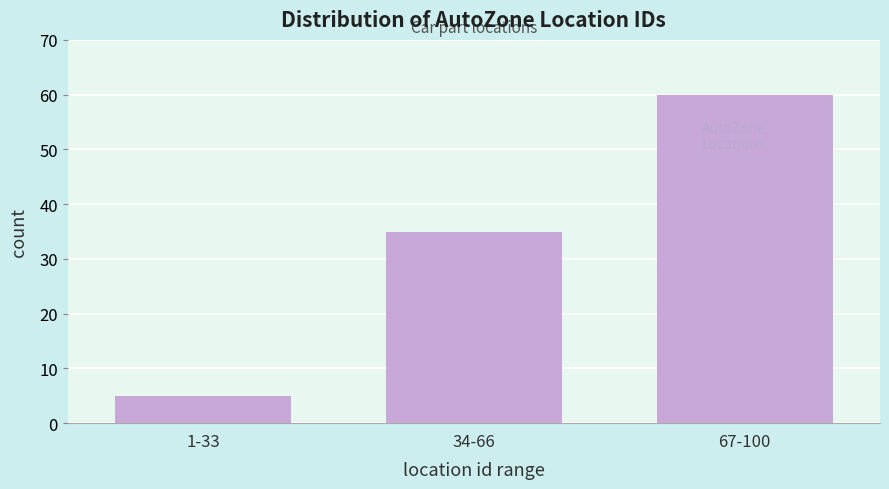

Reading left to right, extract all data points from this chart.

1-33=5	34-66=35	67-100=60